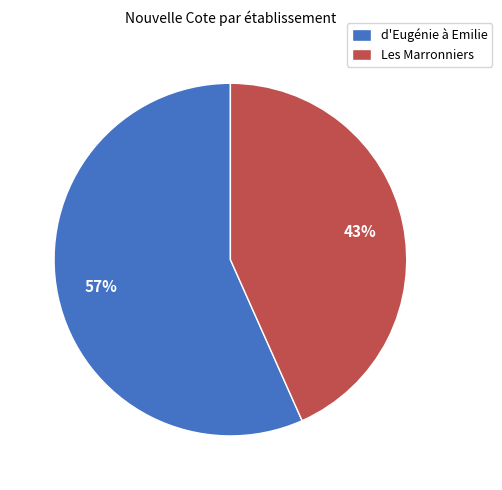

True or false: Les Marronniers accounts for 43% of the total.

True